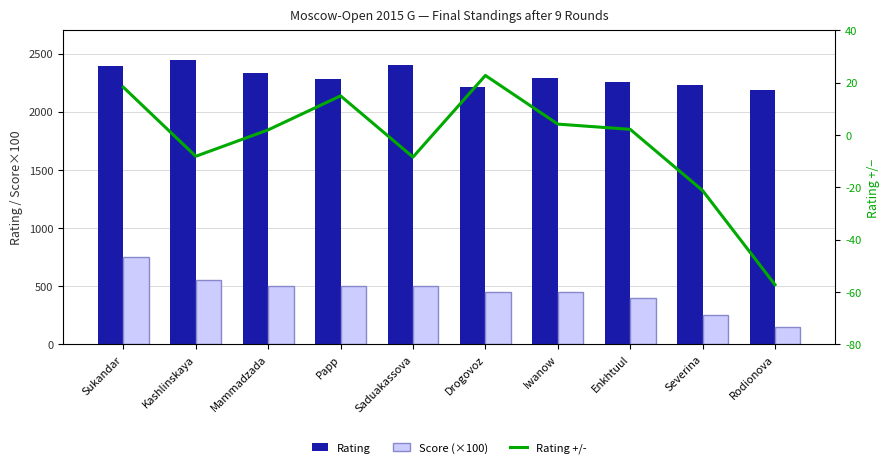

List the series in order of their peak value, highest first.

Rating, Score (×100), Rating +/-